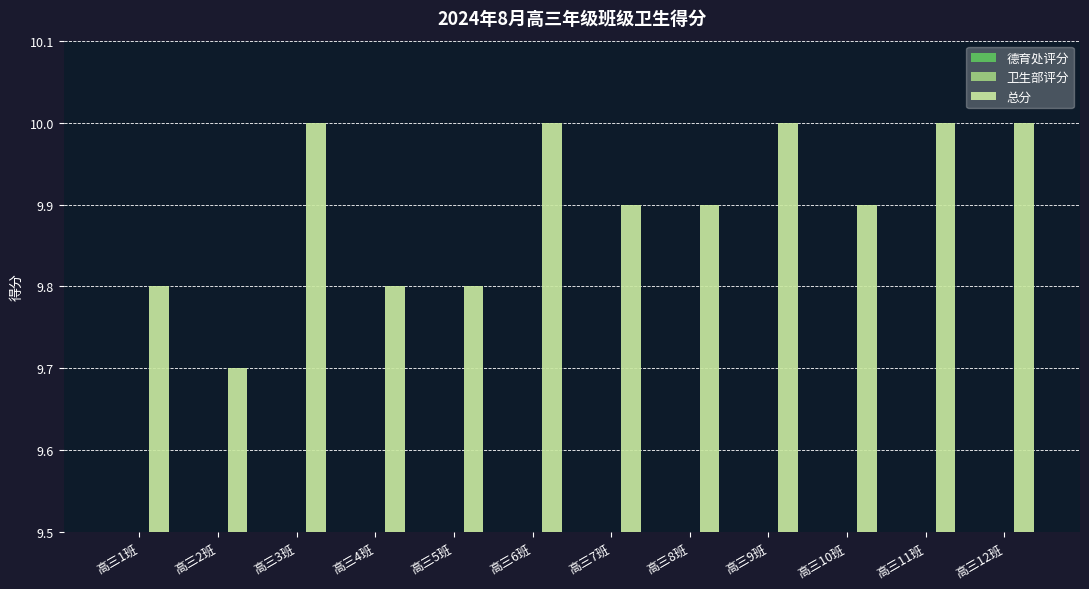

What position from the right is 高三1班?

12